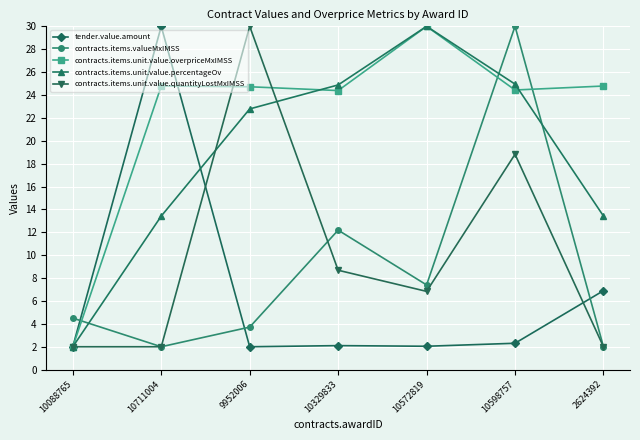

What is the minimum value shown in the chart?

2.0